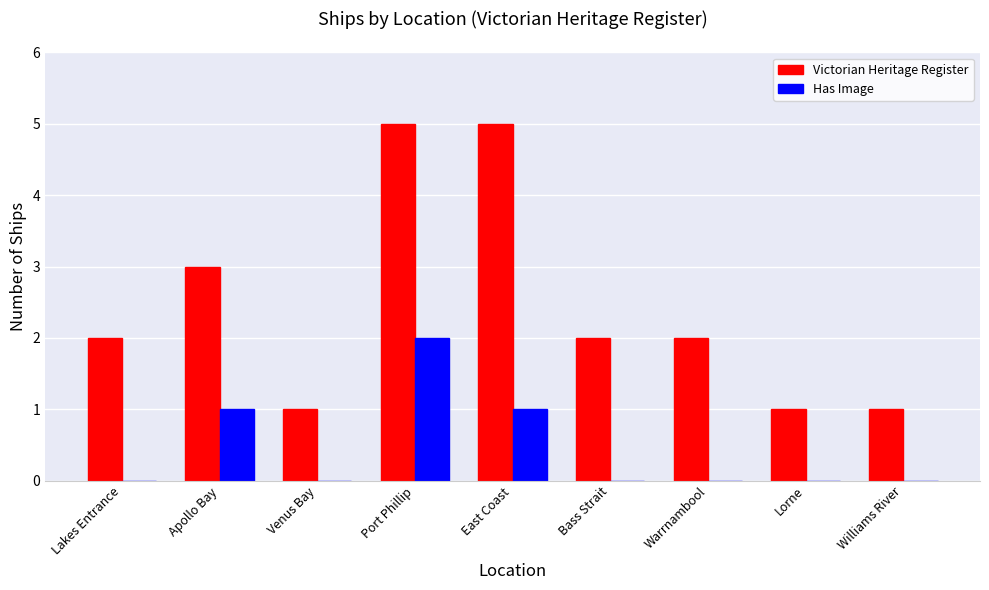

What is the sum of all Has Image values?

4